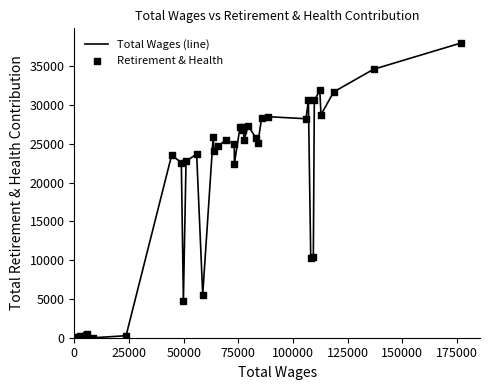

What is the maximum value shown in the chart?

37969